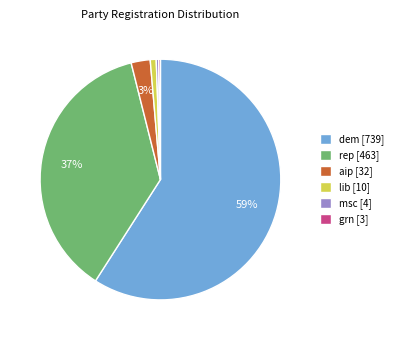

To the nearest percent, what portion does msc represent?

0%